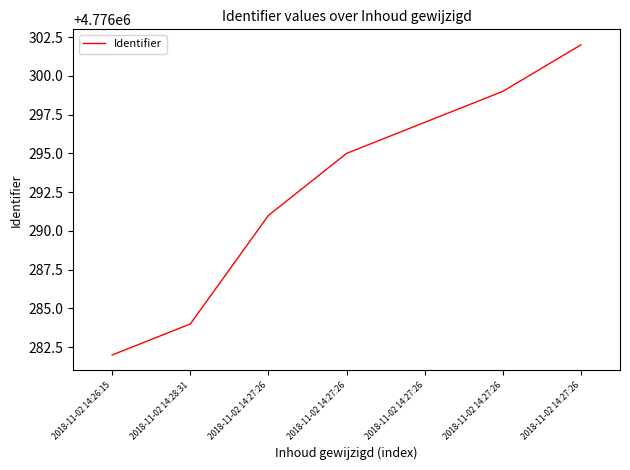

How many series are shown in this chart?

1